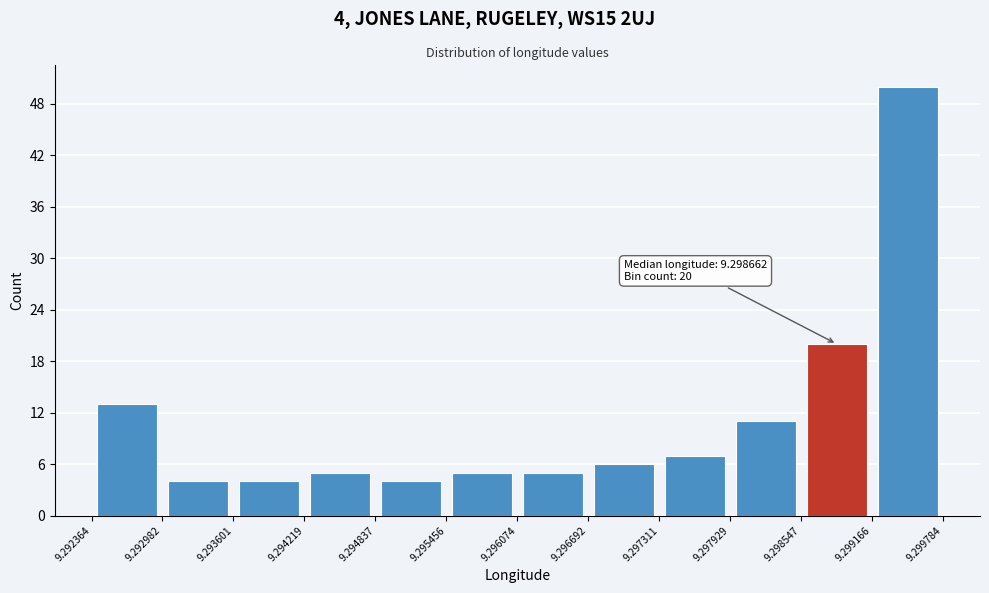

Which range on the x-axis has the tallest bar?

9.299166 to 9.299784